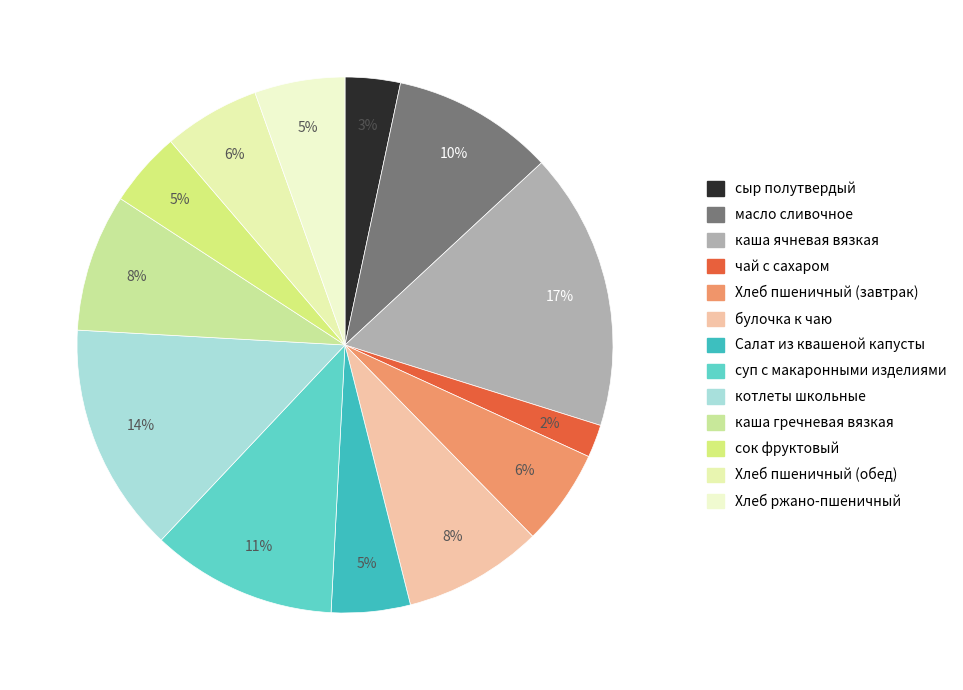

Rank the categories by value from highest to lowest.

каша ячневая вязкая, котлеты школьные, суп с макаронными изделиями, масло сливочное, булочка к чаю, каша гречневая вязкая, Хлеб пшеничный (завтрак), Хлеб пшеничный (обед), Хлеб ржано-пшеничный, Салат из квашеной капусты, сок фруктовый, сыр полутвердый, чай с сахаром